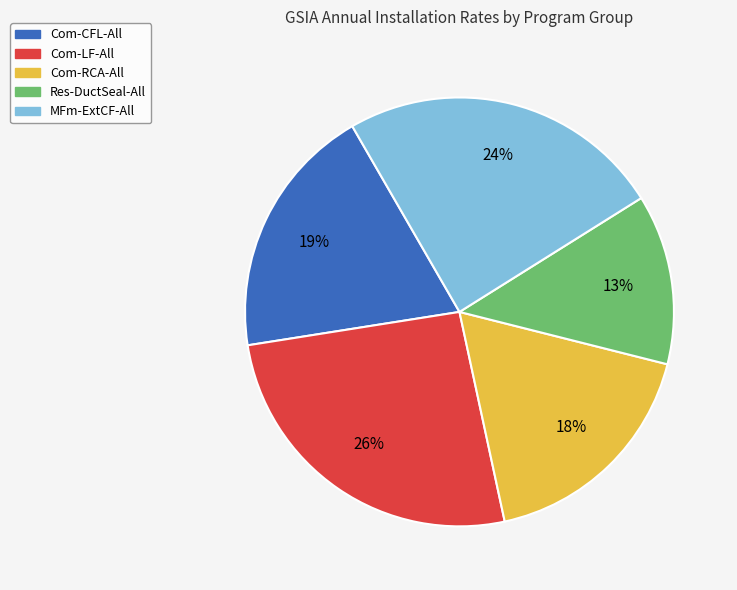

Combined, do Com-RCA-All and Com-CFL-All account for over 50%?

No